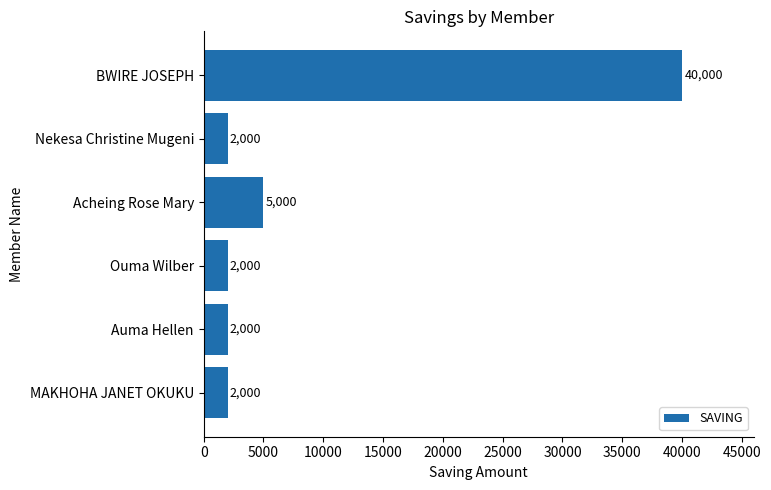

Approximately how many times larger is the value at BWIRE JOSEPH compared to Acheing Rose Mary?

8.0